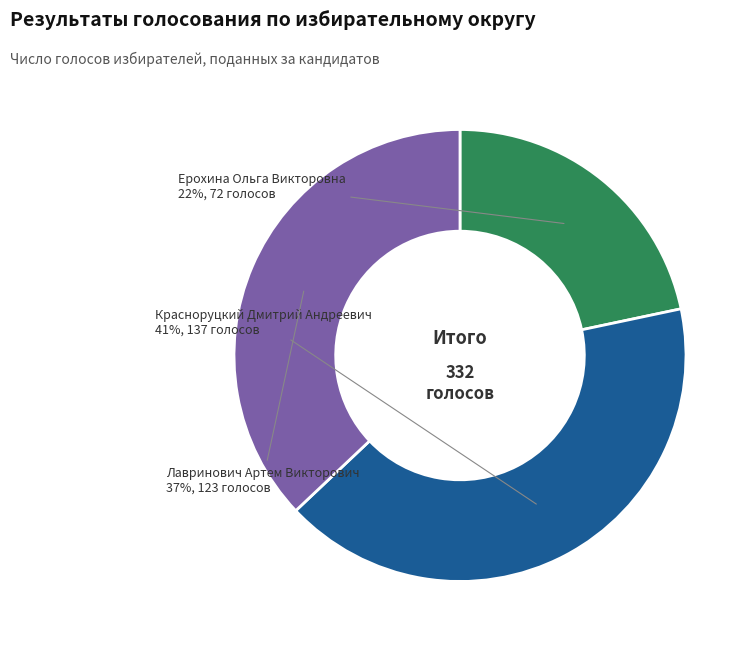

What is the largest slice in the pie chart?

Красноруцкий Дмитрий Андреевич